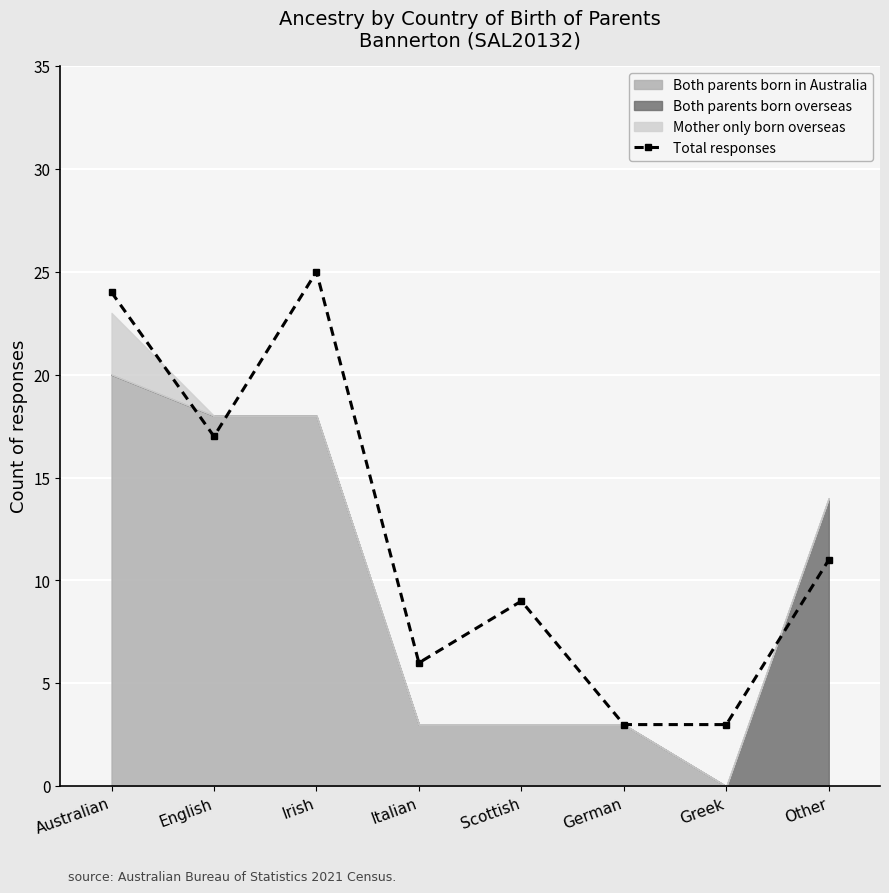

How many interior local valleys (lower than both neighbors) does the data have?

2